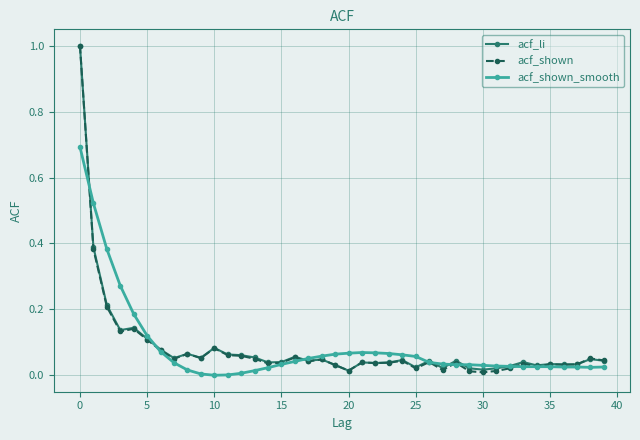

What is the highest value of the acf_shown_smooth series?

0.7